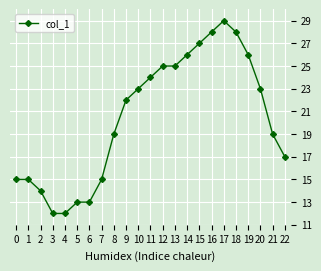

What is the difference between the values at 15 and 10?

4